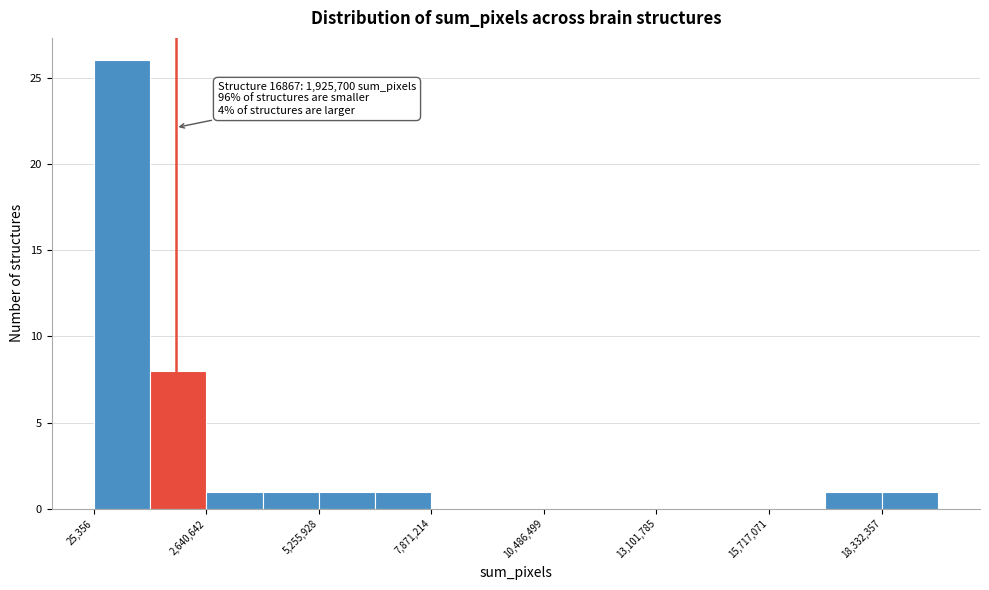

Around what value on the x-axis is the tallest bar? Give the approximate position of its centre, as read against the axis.

500000